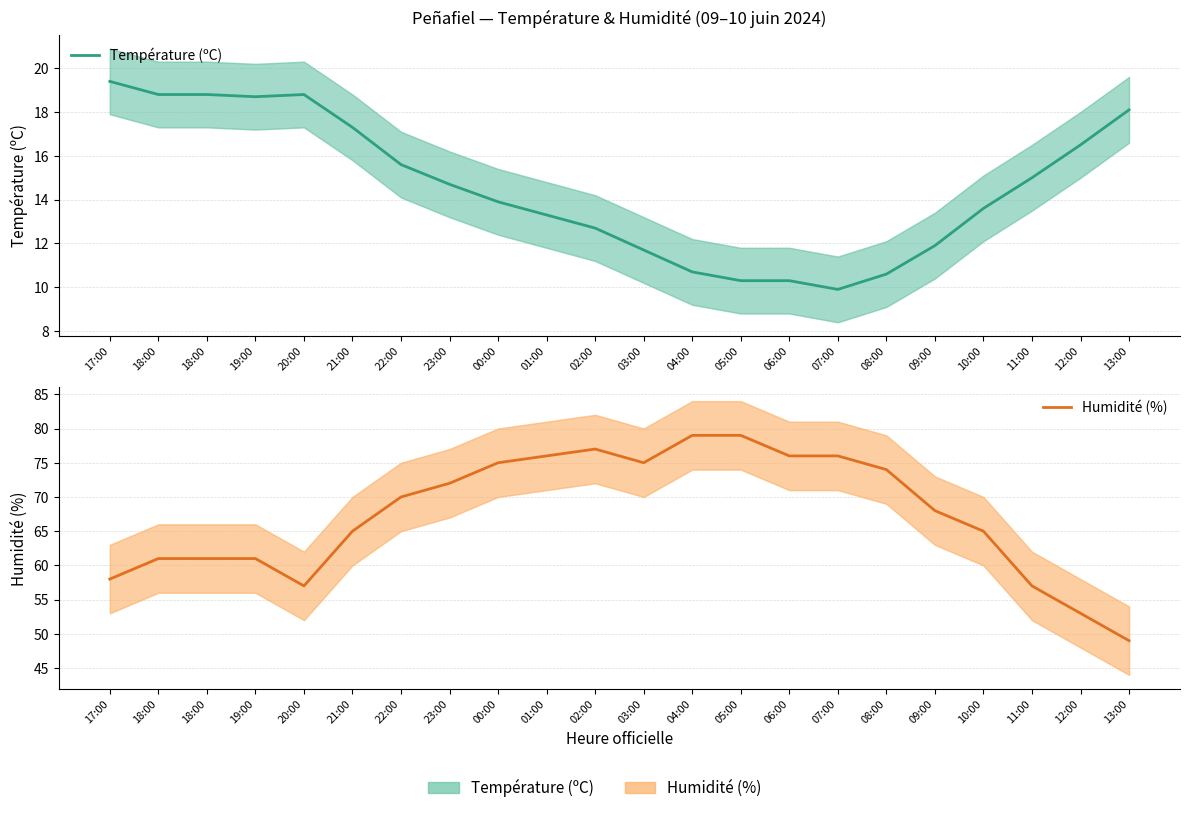

Reading left to right, list all the values displayed in this chart.

Température (ºC): 17:00=19.4	18:00=18.8	18:00=18.8	19:00=18.7	20:00=18.8	21:00=17.3	22:00=15.6	23:00=14.7	00:00=13.9	01:00=13.3	02:00=12.7	03:00=11.7	04:00=10.7	05:00=10.3	06:00=10.3	07:00=9.9	08:00=10.6	09:00=11.9	10:00=13.6	11:00=15.0	12:00=16.5	13:00=18.1
Humidité (%): 17:00=58.0	18:00=61.0	18:00=61.0	19:00=61.0	20:00=57.0	21:00=65.0	22:00=70.0	23:00=72.0	00:00=75.0	01:00=76.0	02:00=77.0	03:00=75.0	04:00=79.0	05:00=79.0	06:00=76.0	07:00=76.0	08:00=74.0	09:00=68.0	10:00=65.0	11:00=57.0	12:00=53.0	13:00=49.0